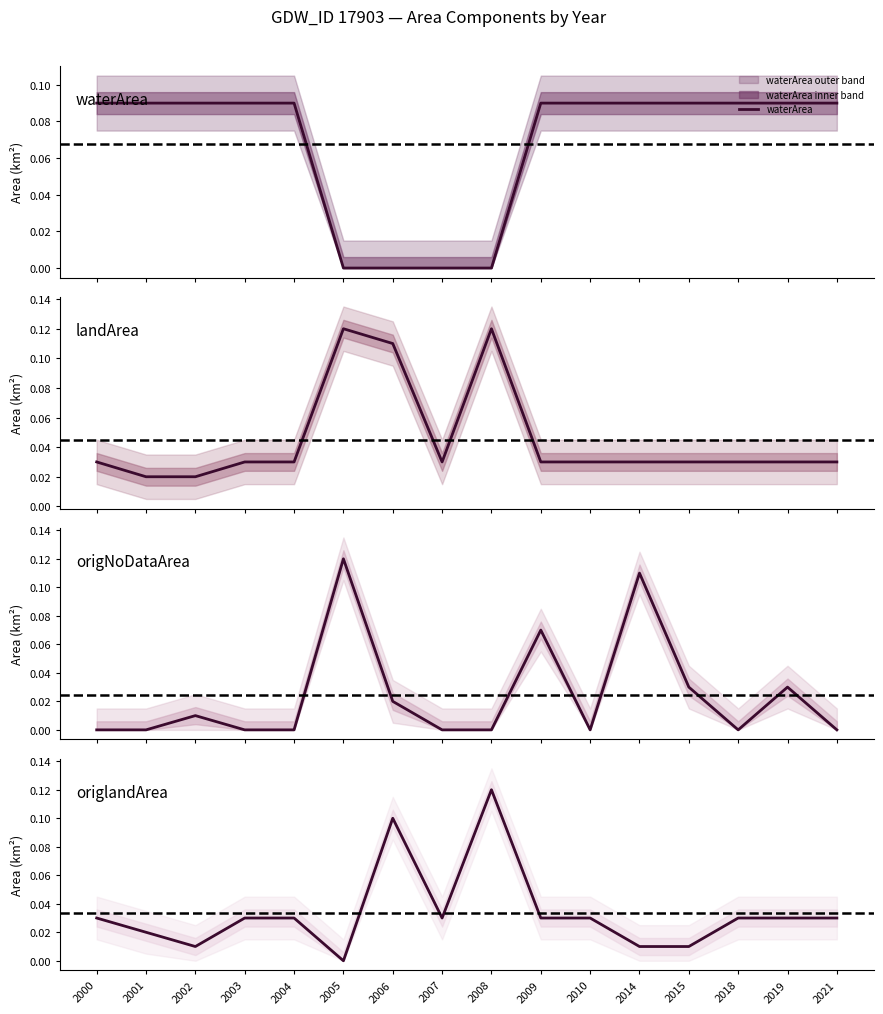

In origlandArea, how many points are lower than both neighbors (excluding endpoints)?

3